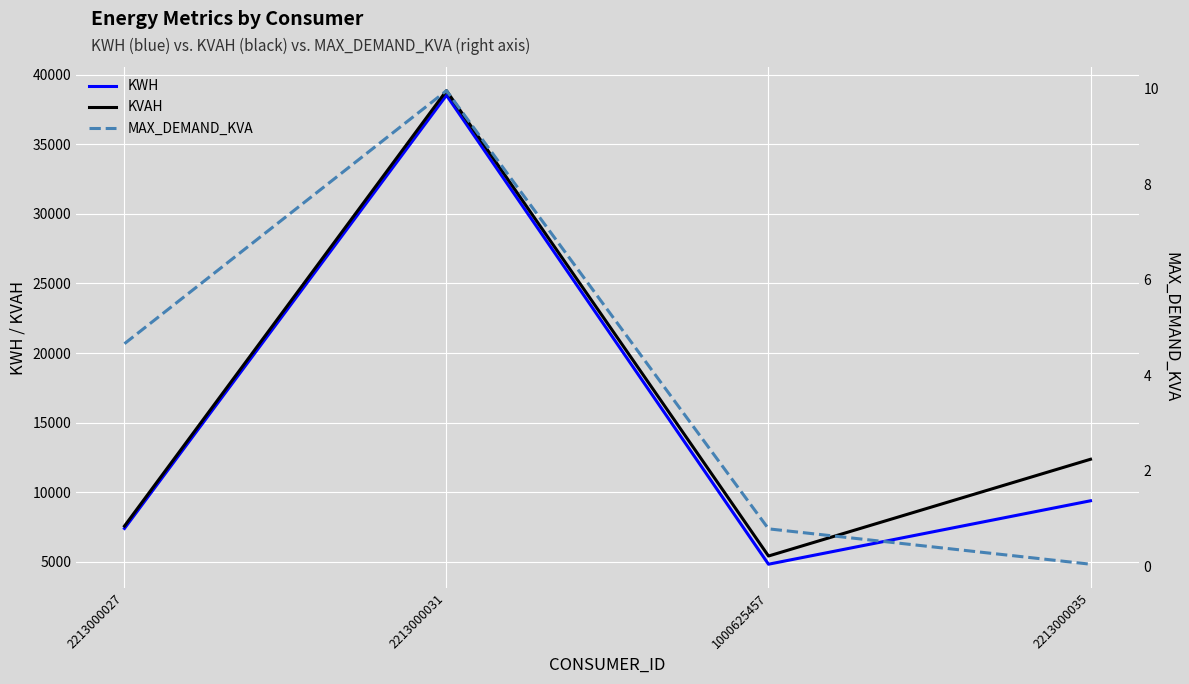

How many values in the KVAH series are below 12364?

2